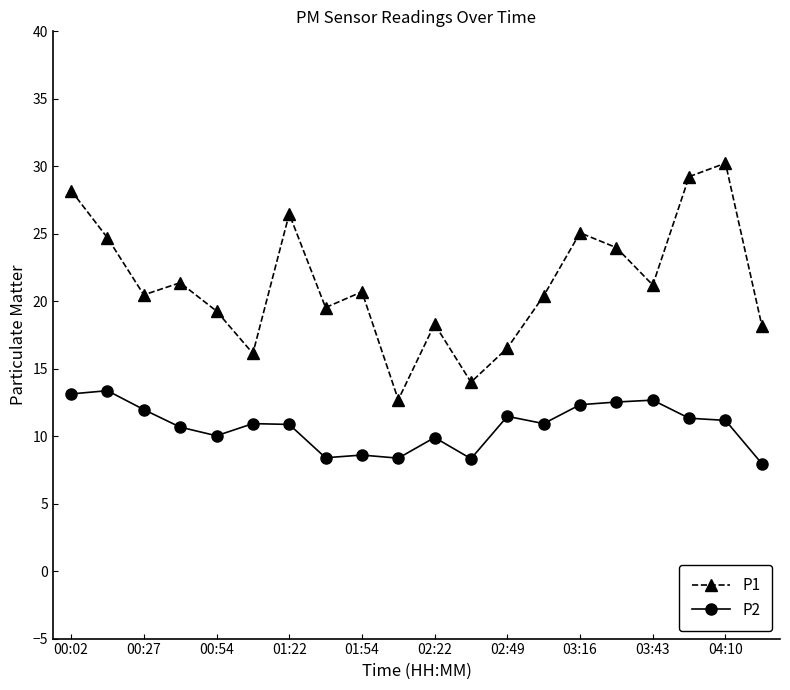

List the series in order of their overall mean, highest first.

P1, P2